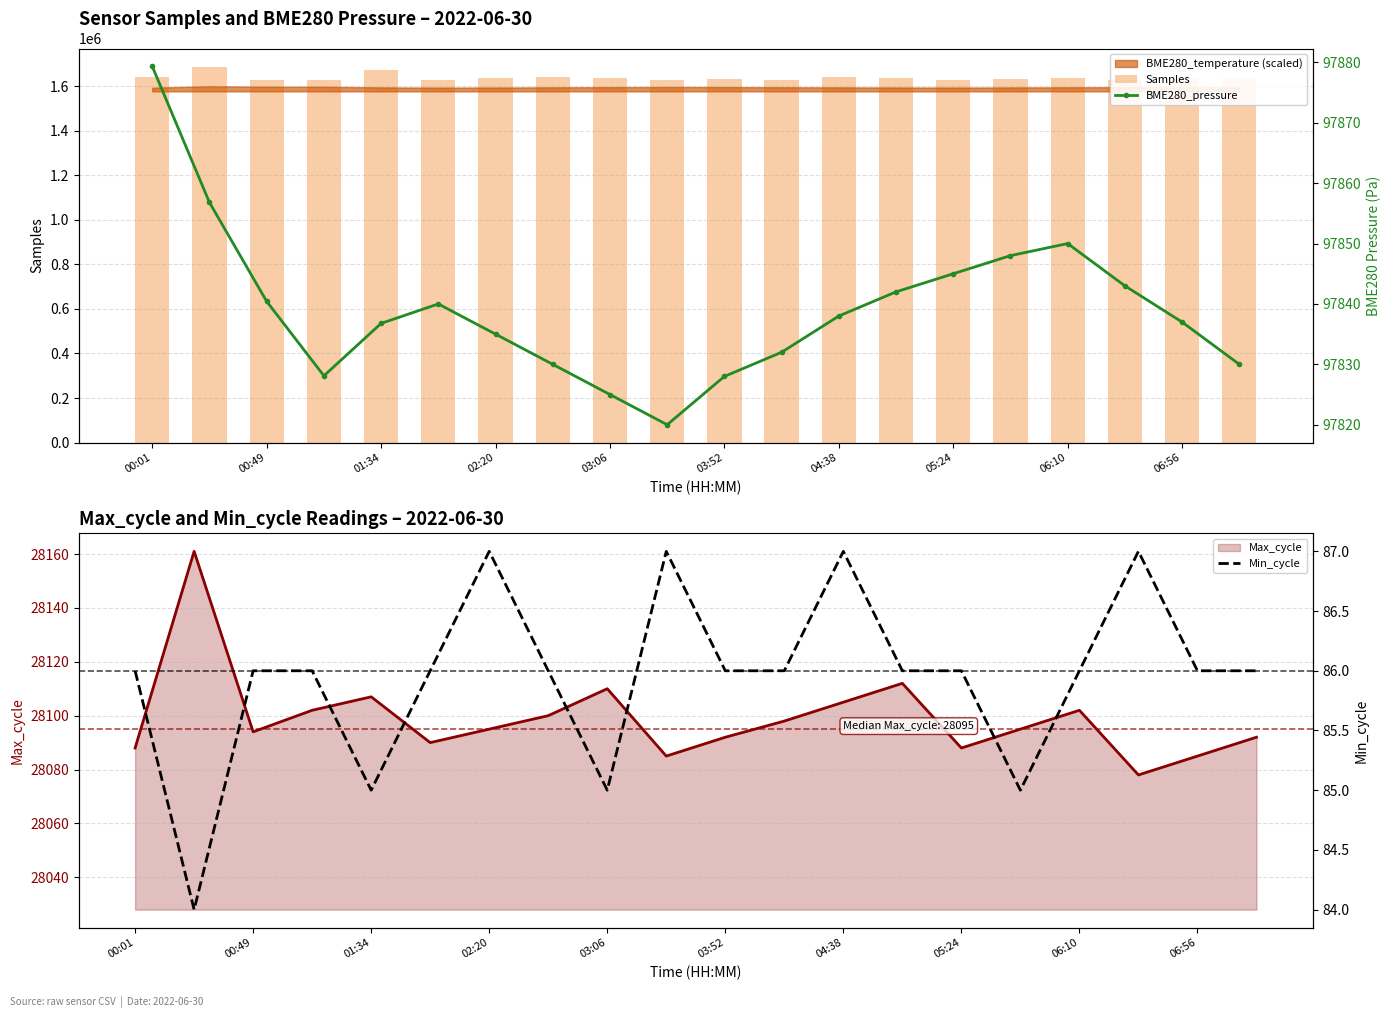

True or false: Max_cycle has a value of 7817 at 06:56.

False